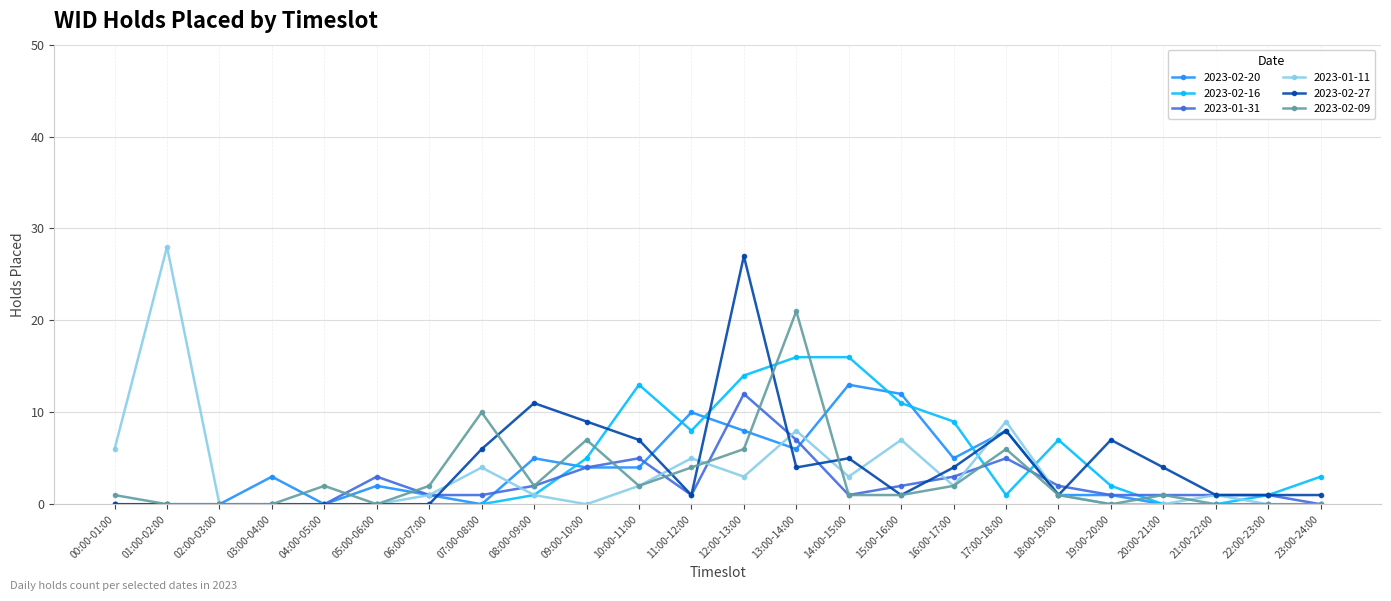

At which category is the sum across all series the highest?

12:00-13:00